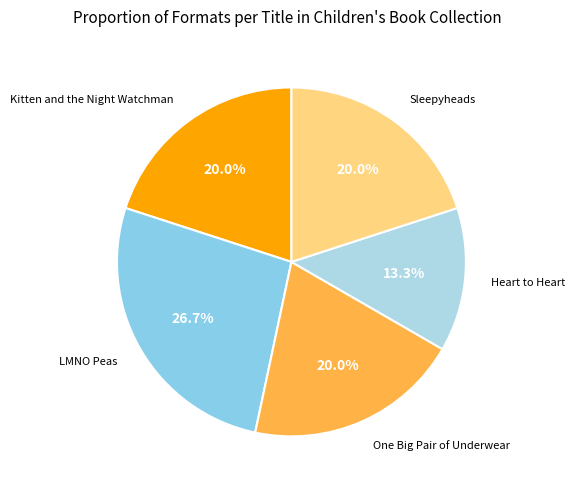

How many segments does this pie chart have?

5